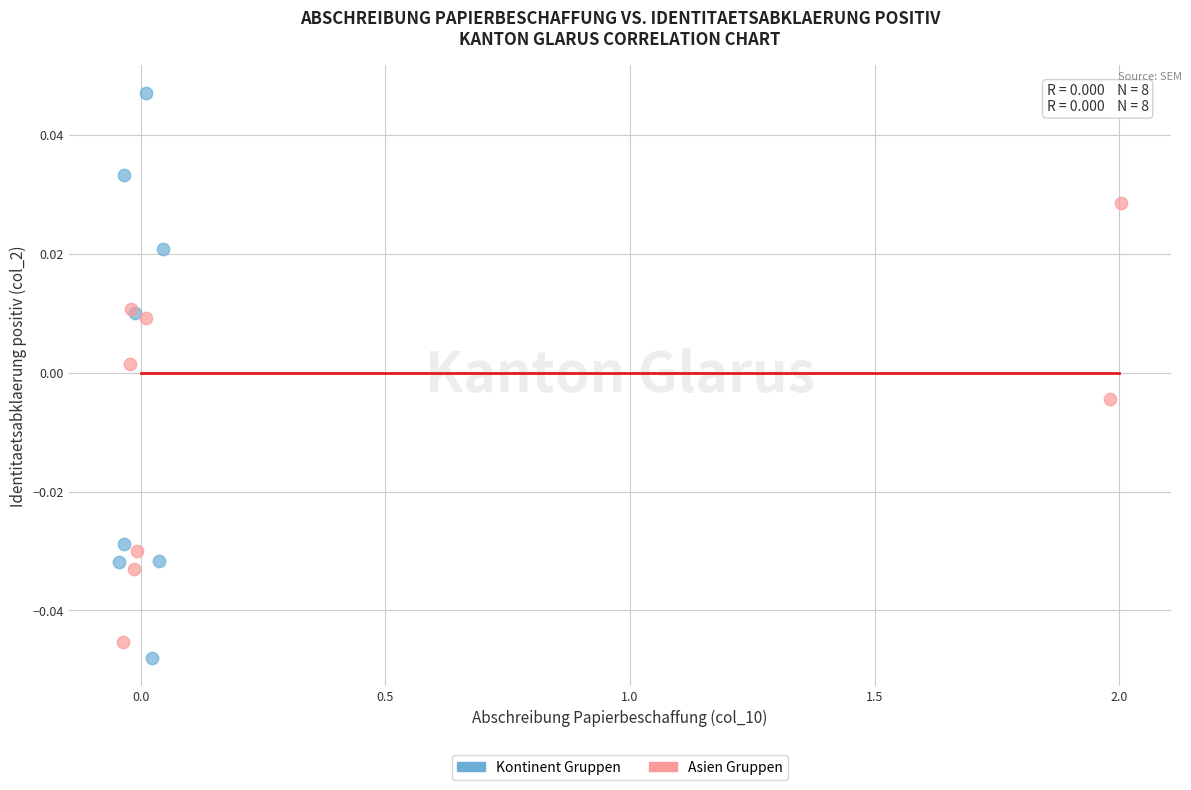

What are all the series names shown in the legend?

Kontinent Gruppen, Asien Gruppen